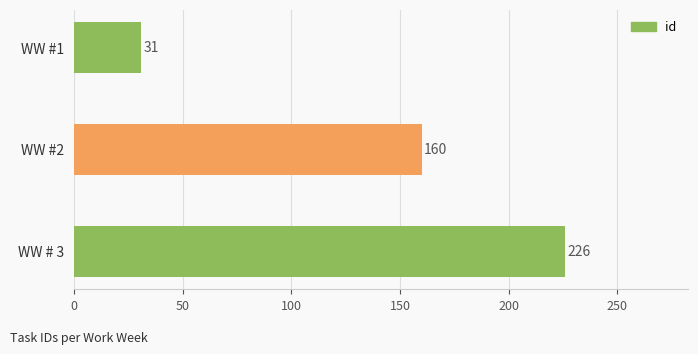

How many bars are there in total?

3